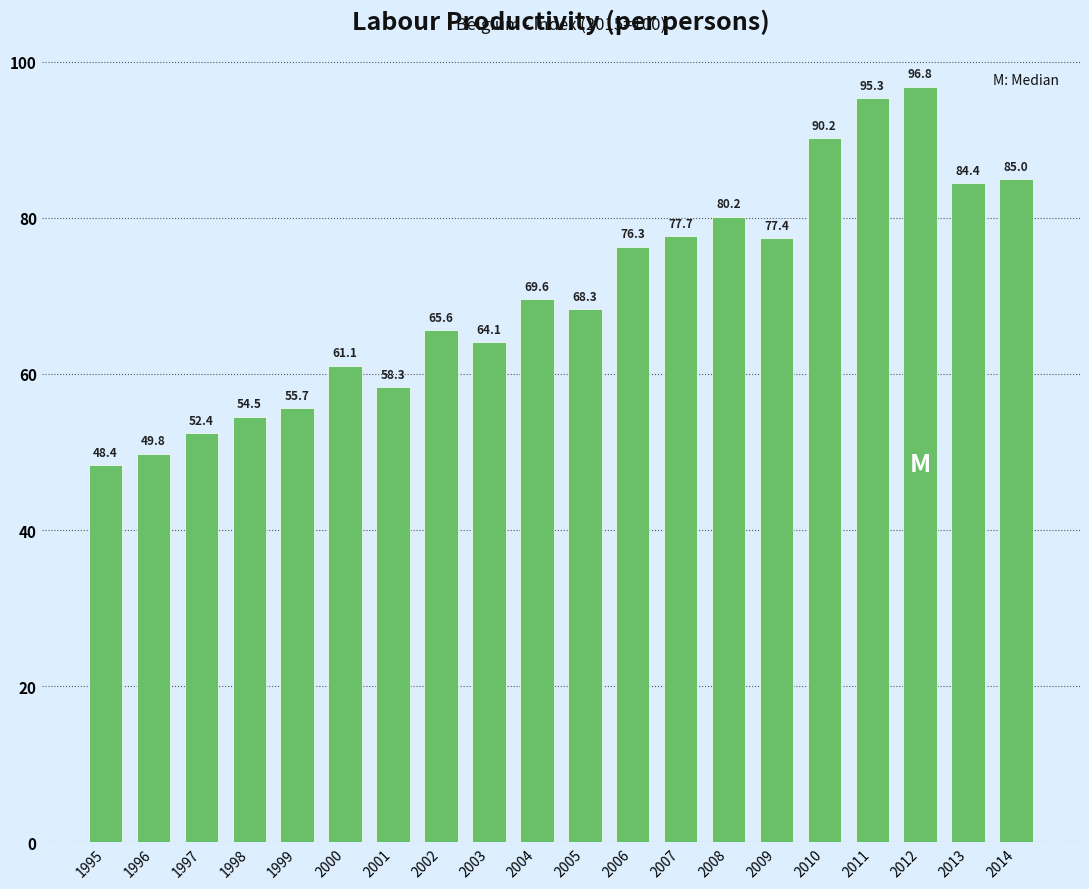

Which has a higher value, 2001 or 2014?

2014